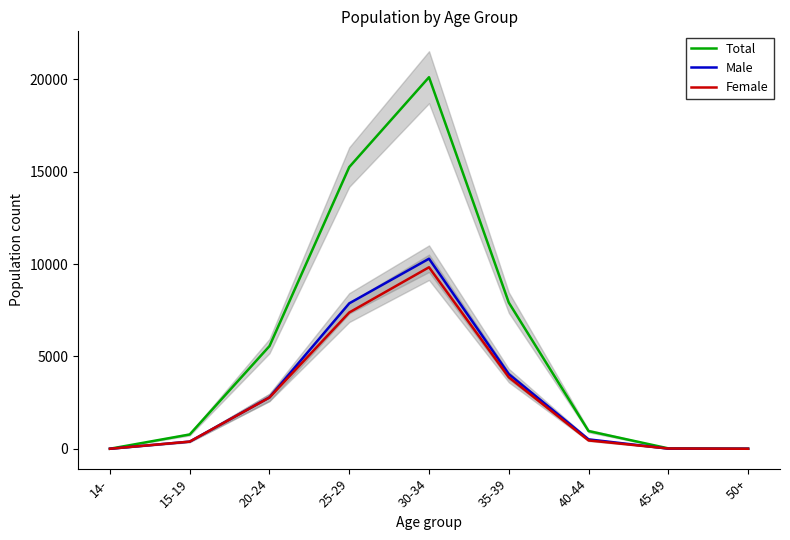

Reading right to left, what are all the values shown in this chart?

Total: 1	21	959	7913	20113	15249	5557	774	1
Male: 1	7	509	4042	10288	7872	2782	387	0
Female: 0	14	450	3871	9825	7377	2775	387	1